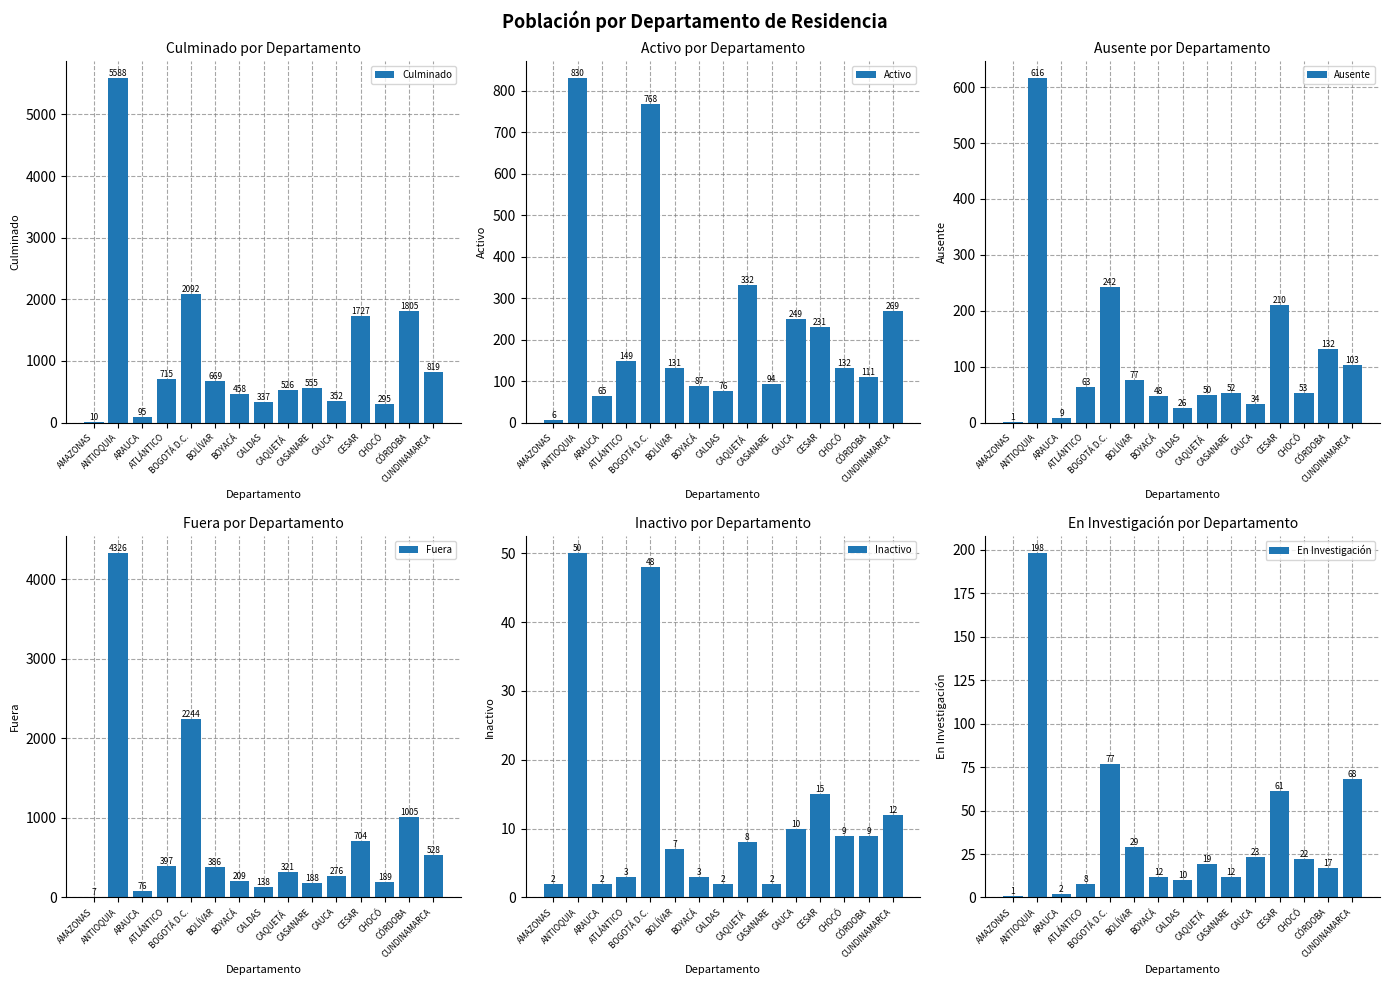

What are all the series names shown in the legend?

Culminado, Activo, Ausente, Fuera, Inactivo, En Investigación